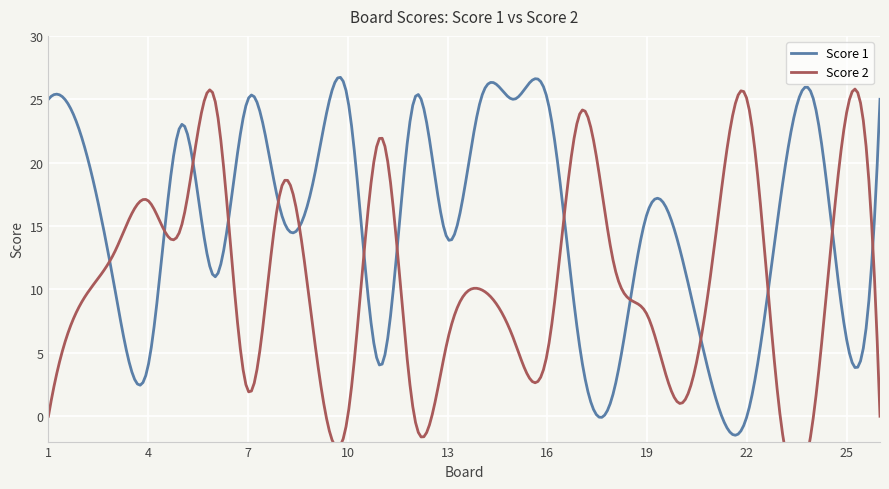

The Score 1 series shows 4 at 9. True or false?

False